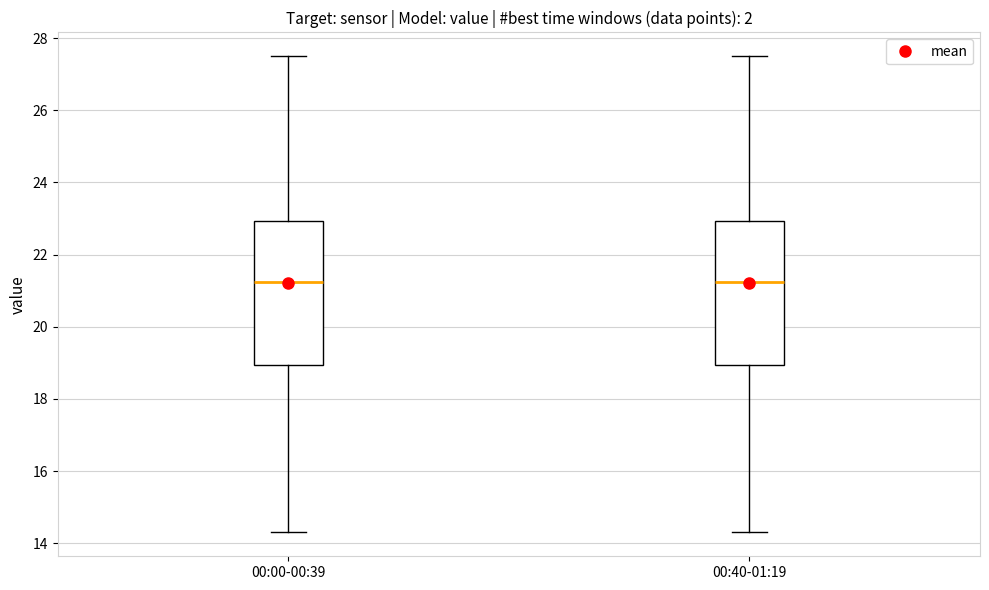

Where is the upper edge of the box for 00:00-00:39 on the y-axis? The values are not printed on the chart, so give them approximately, as read against the axis.

23.0